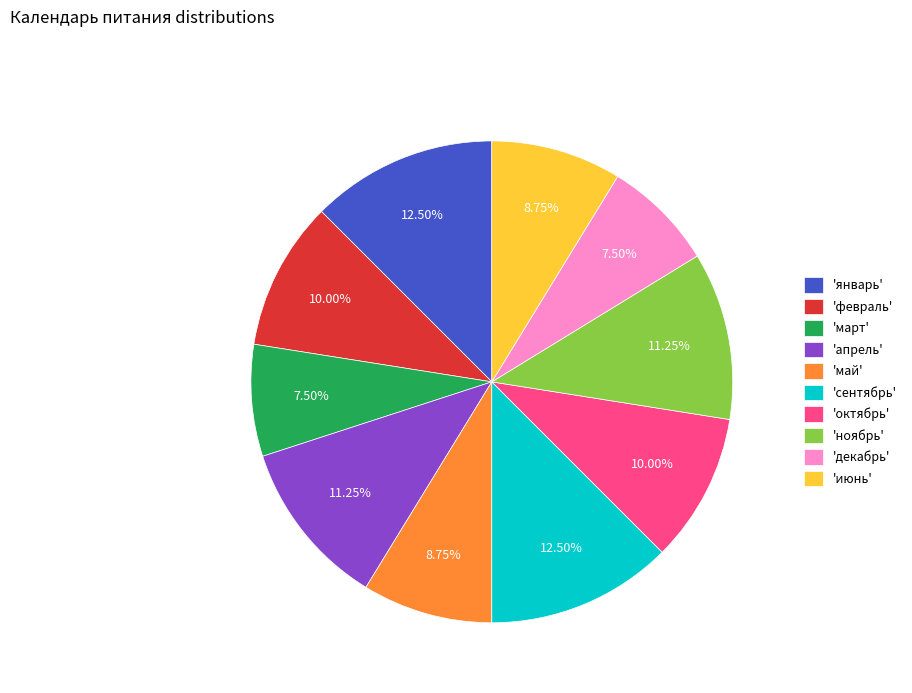

Is the sum of 'февраль' and 'май' greater than half?

No